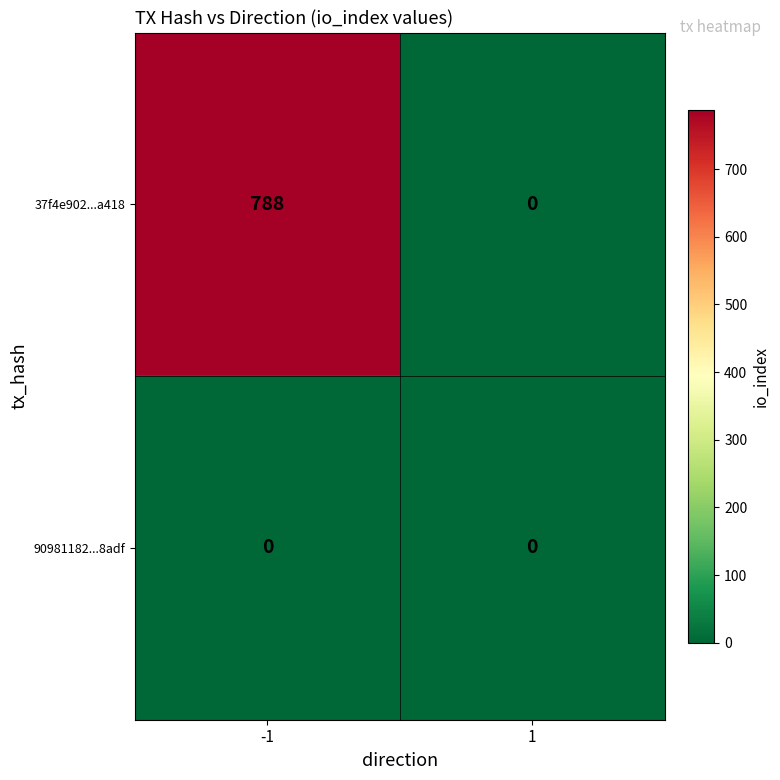

Which series has the largest range (max minus min)?

37f4e902...a418